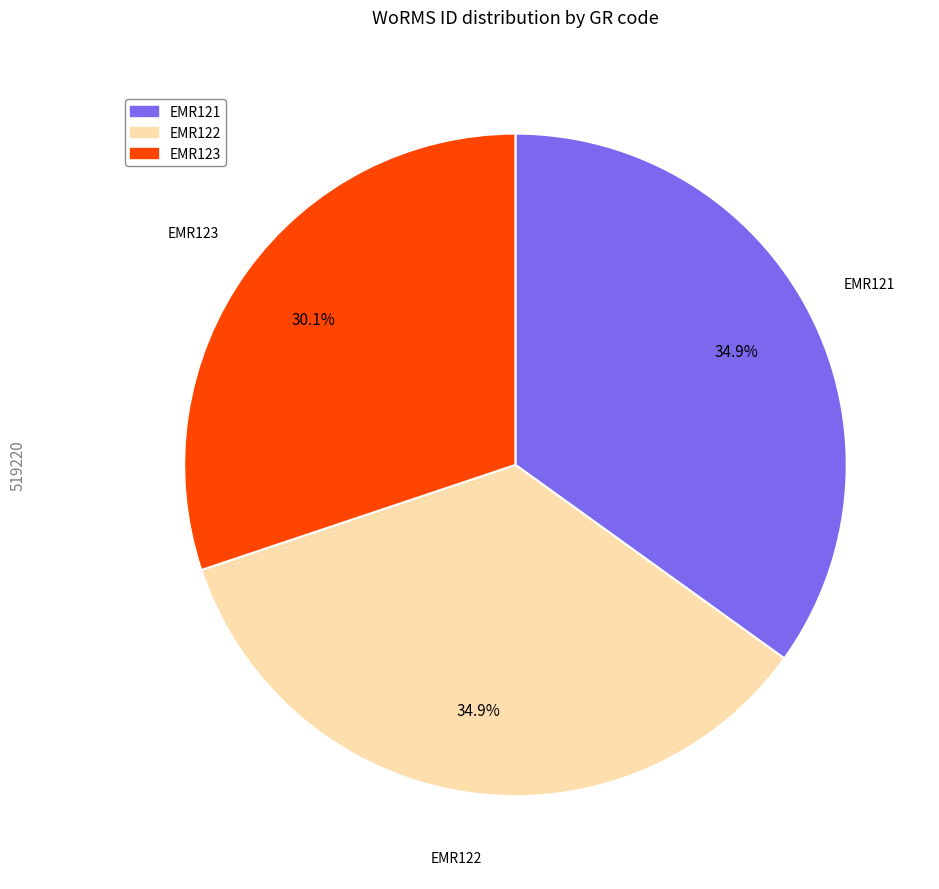

To the nearest percent, what is the difference between the largest and smallest slice percentages?

5%